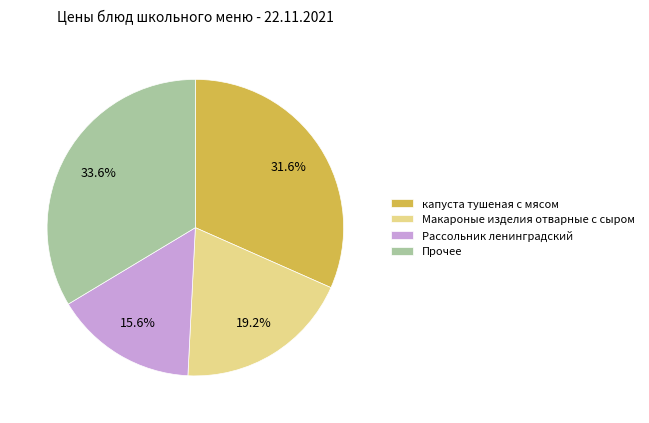

Is there a majority slice in this chart?

No